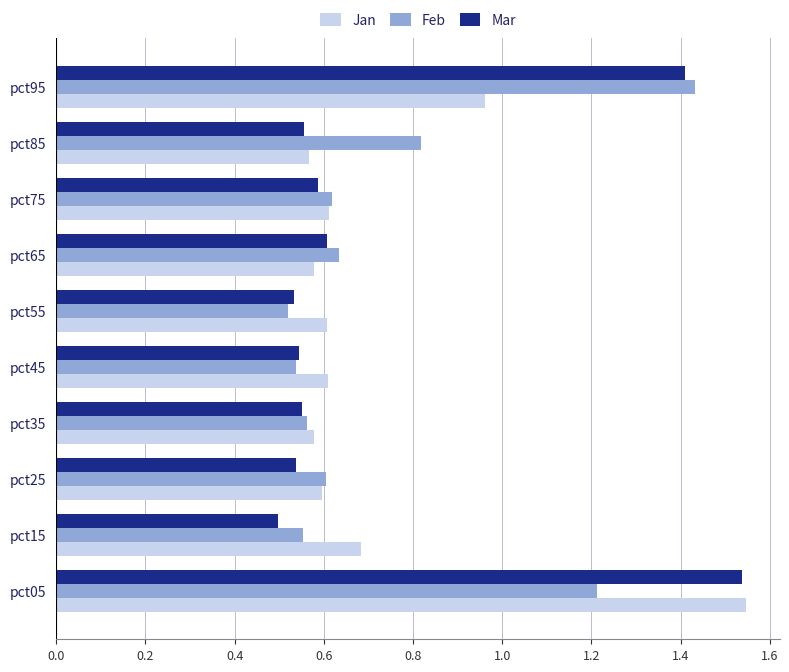

Which series has the widest spread of values?

Mar